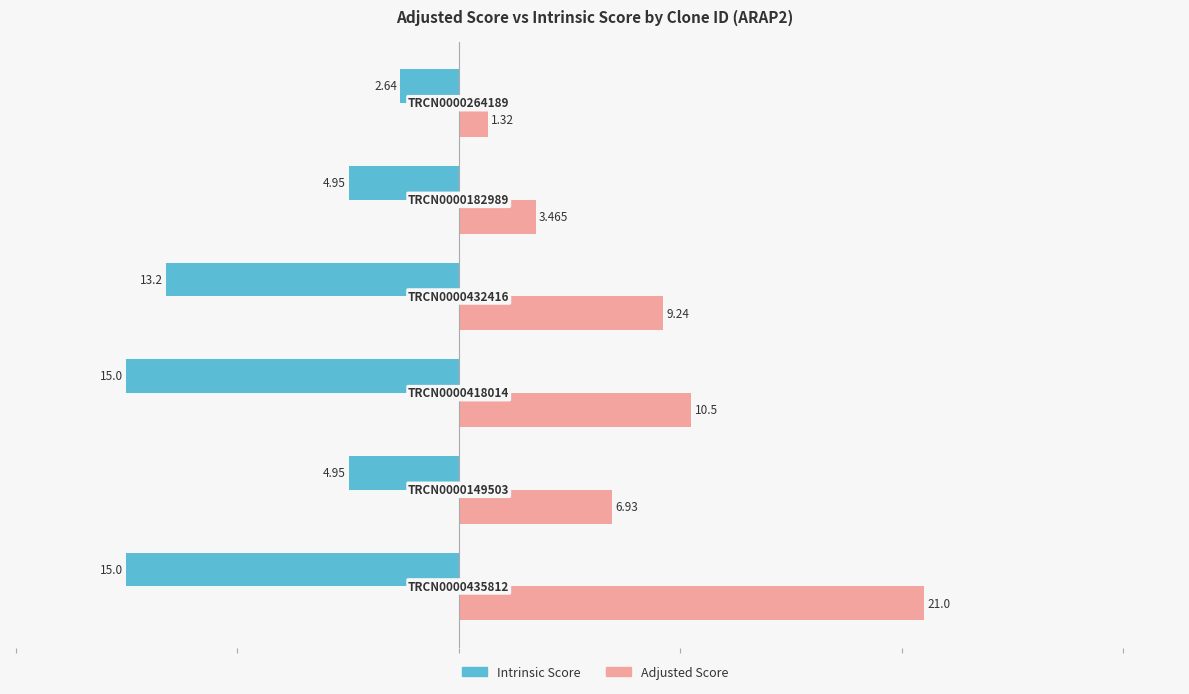

Which series has the widest spread of values?

Adjusted Score